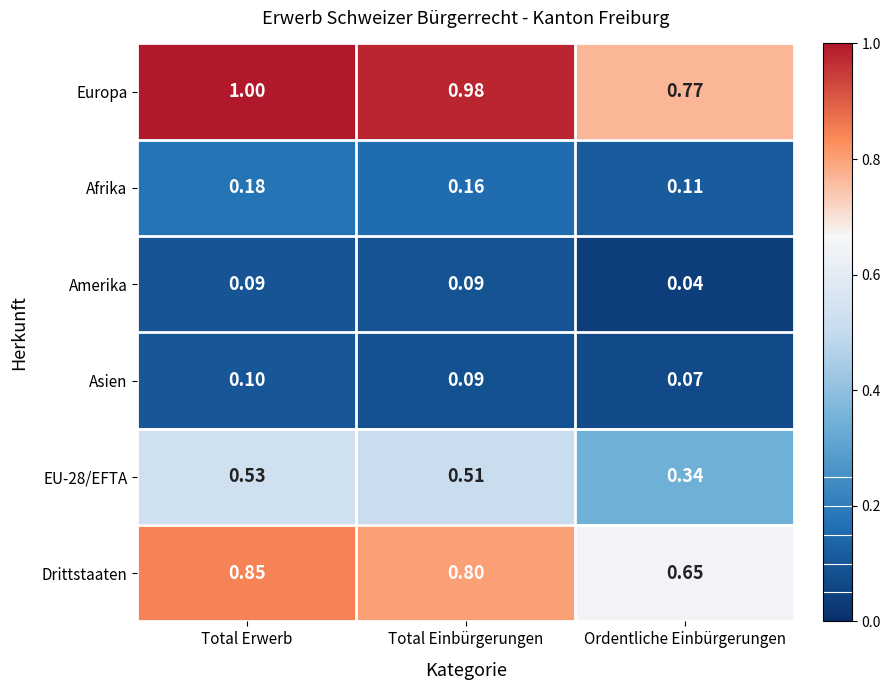

At which label is Asien closest to 0?

Ordentliche Einbürgerungen